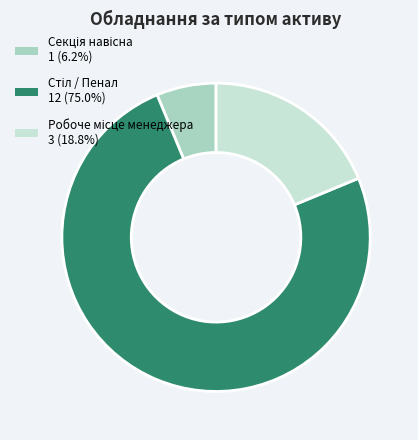

Is there a majority slice in this chart?

Yes